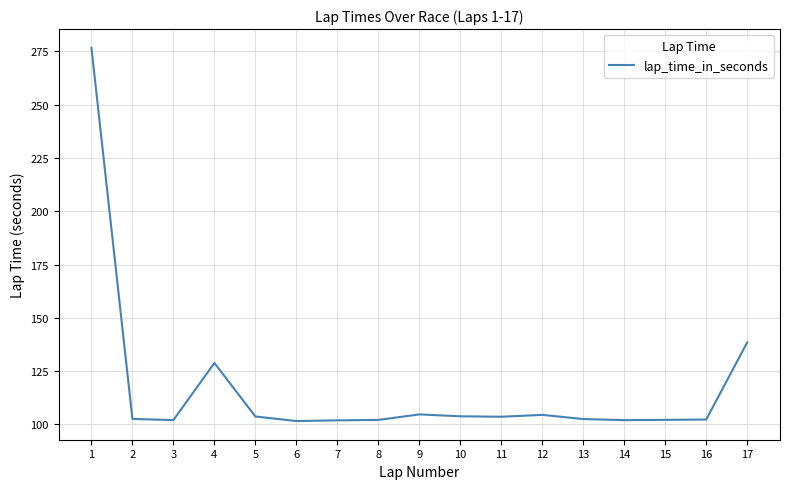

Is it true that the value at 13 is 62.4?

False